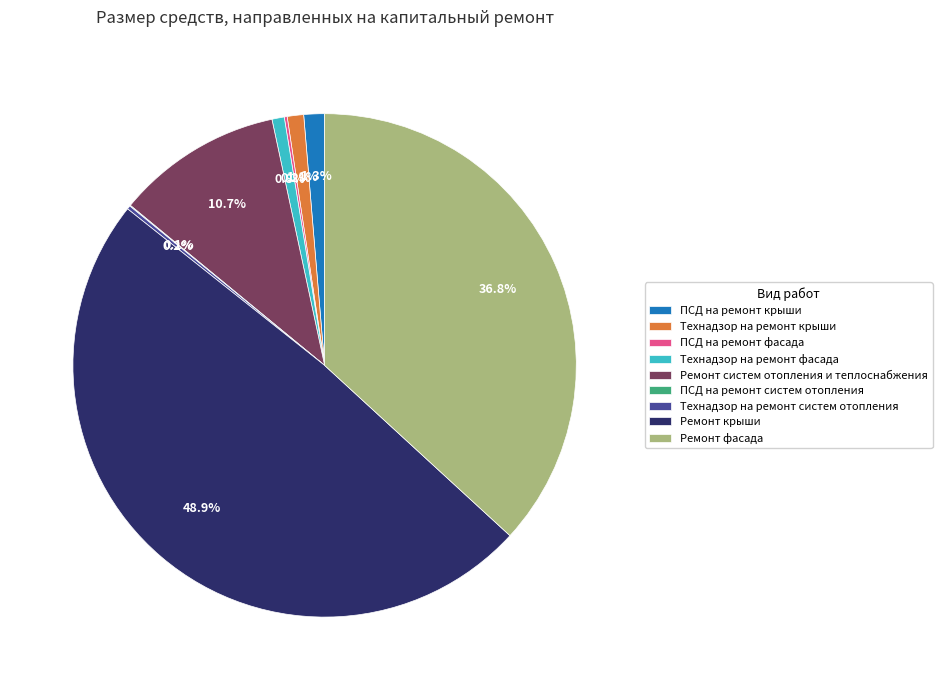

Which slice is the largest?

Ремонт крыши